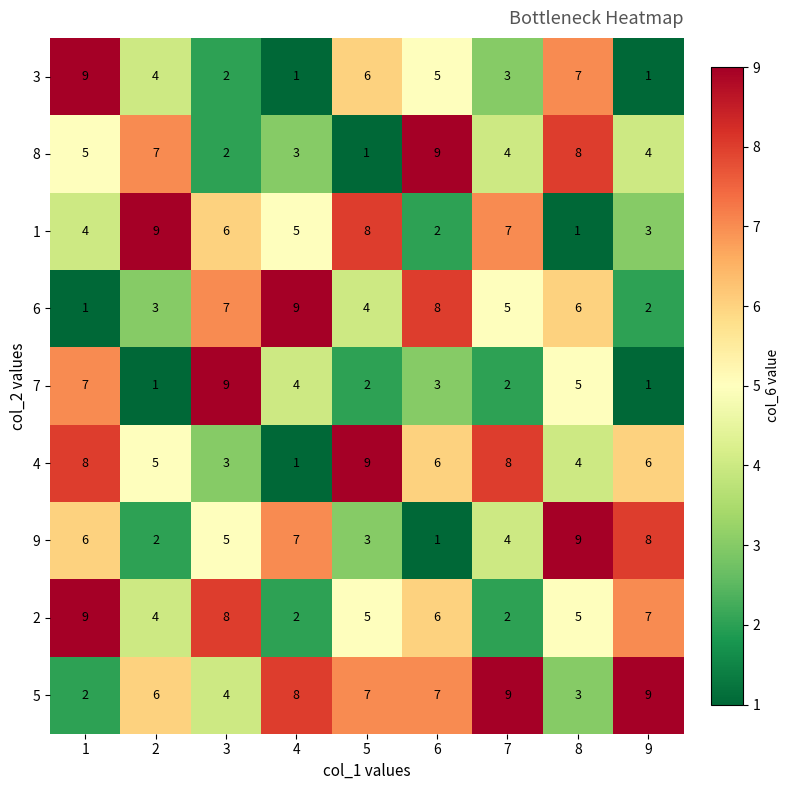

Count the number of categories in the chart.

9